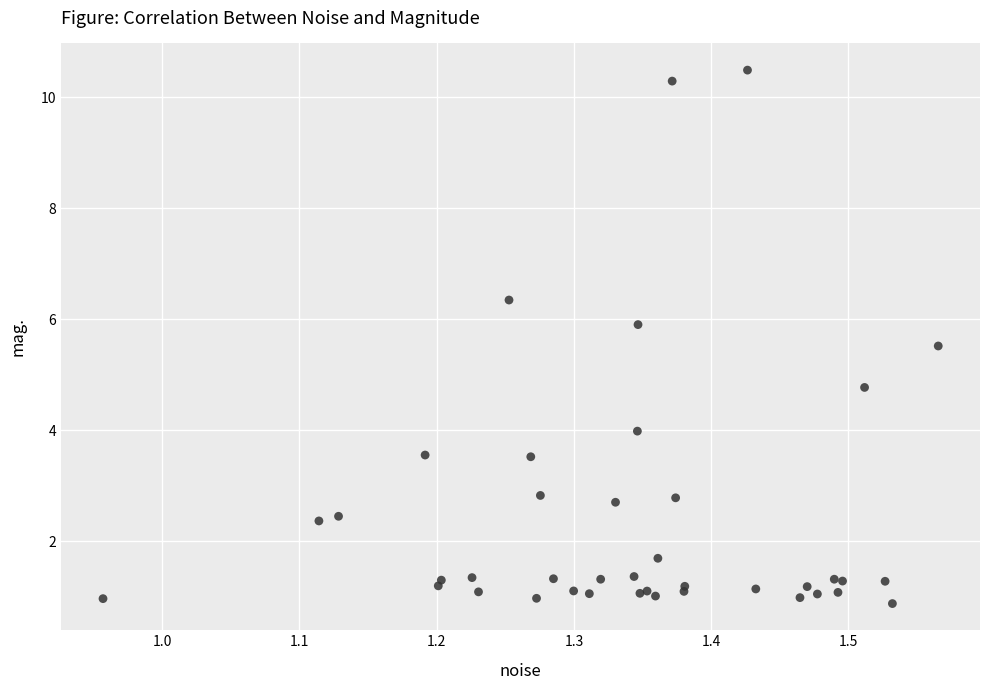

What Y value in the scatter plot is closest to 5?

4.8